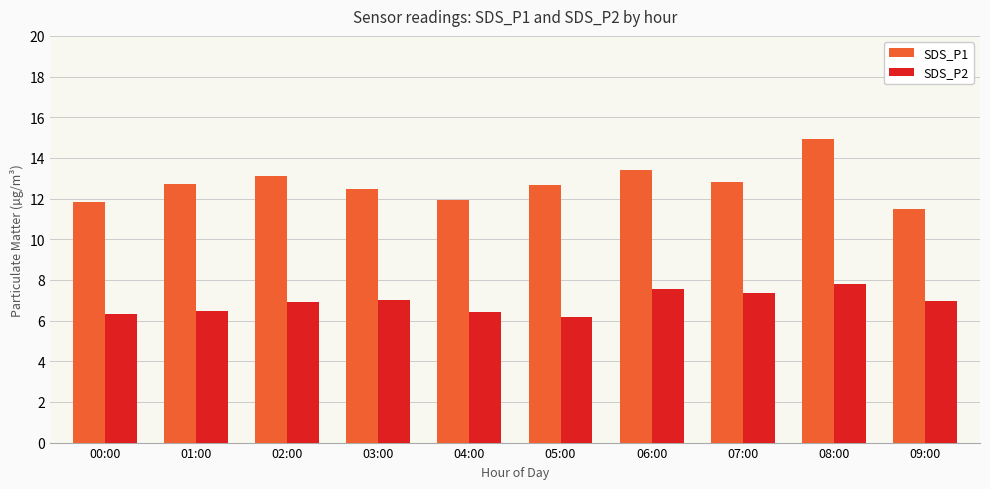

What is the average value of the SDS_P1 series?

12.7